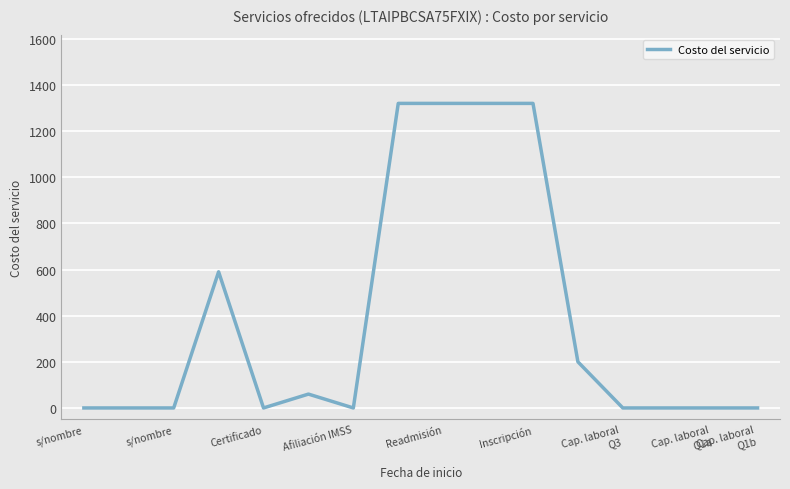

Reading left to right, what are all the values shown in this chart?

0	0	0	590	0	60	0	1320	1320	1320	1320	200	0	0	0	0